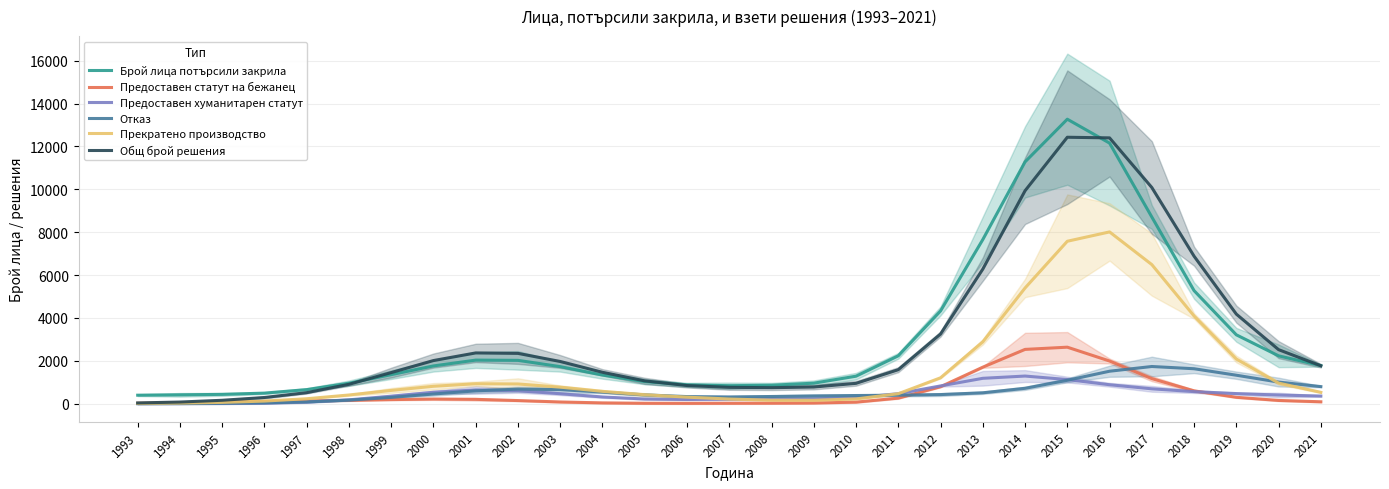

How many data points in Отказ are less than 424?

14